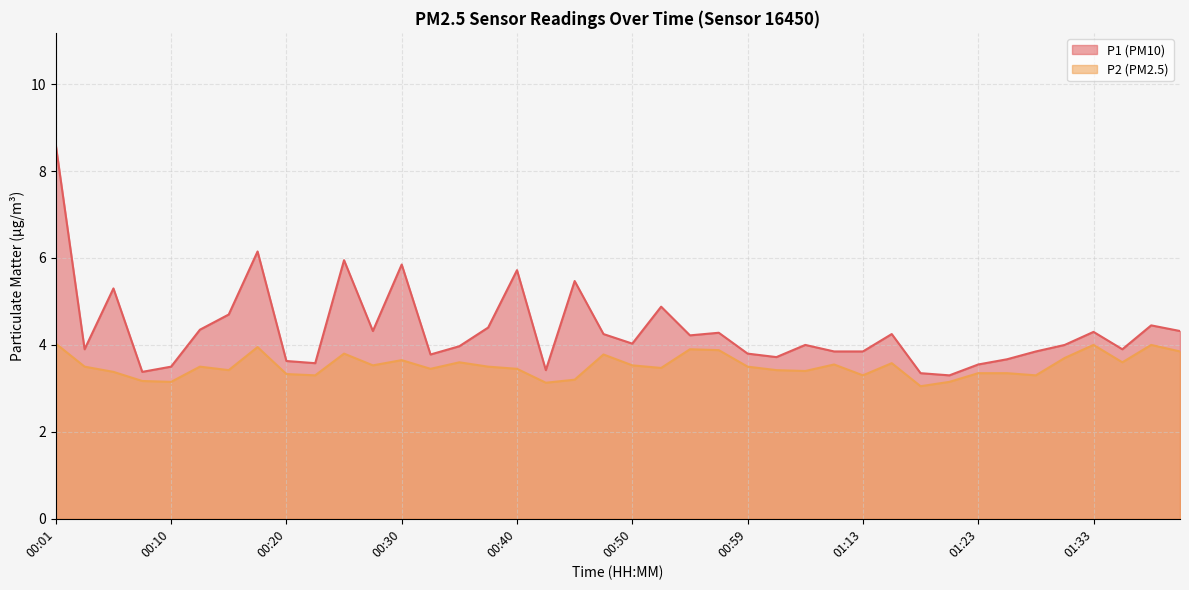

At which category is the sum across all series the highest?

00:01